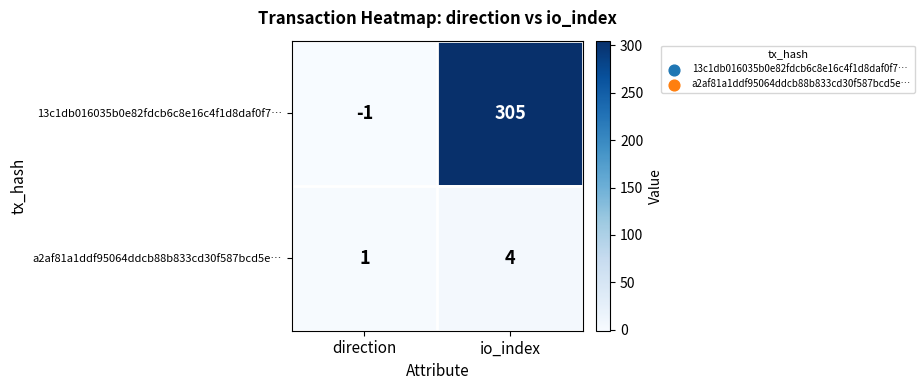

Which series has the largest range (max minus min)?

13c1db016035b0e82fdcb6c8e16c4f1d8daf0f7…